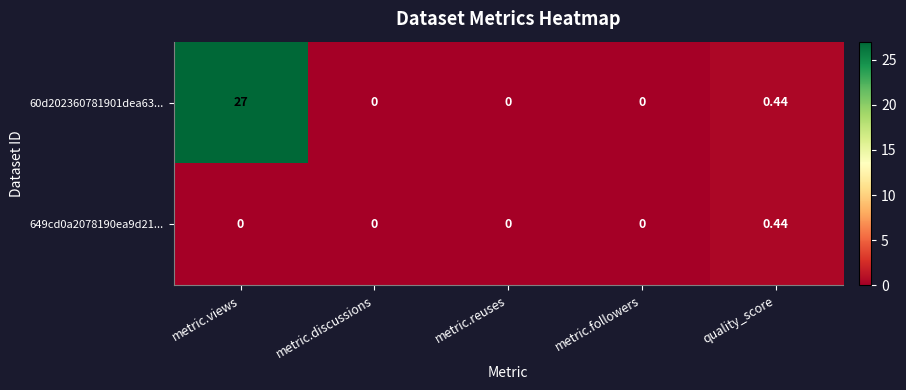

Which label corresponds to the largest value in the chart?

metric.views